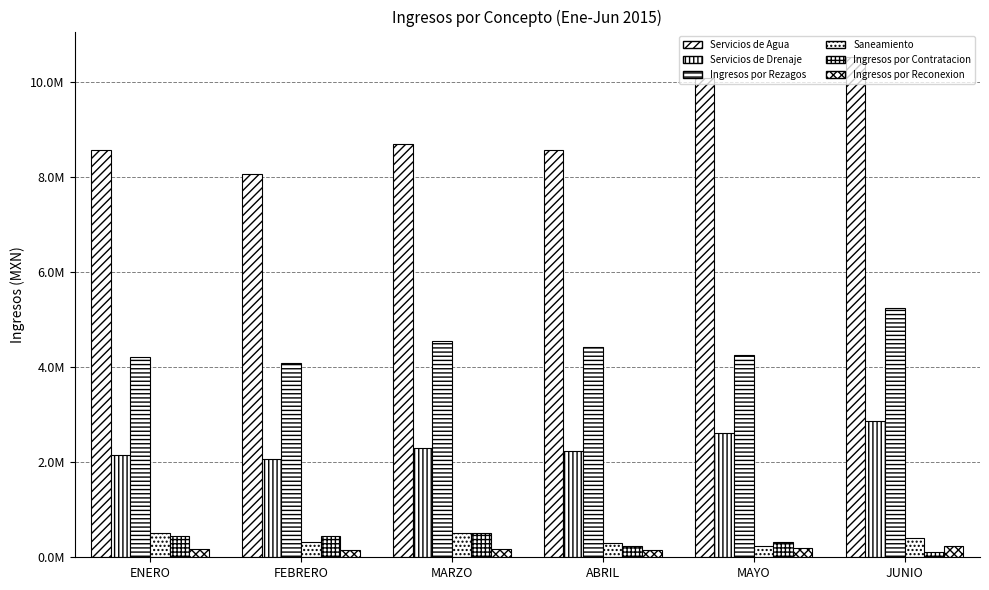

What is the difference between the maximum and minimum values in the Servicios de Agua series?

2478009